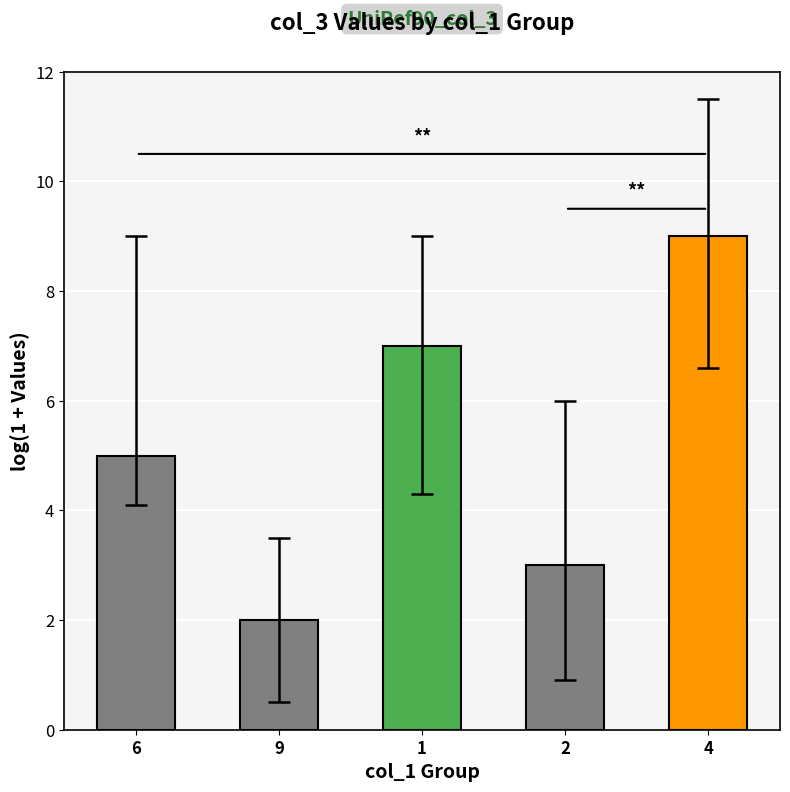

How many data points does each series have?

5